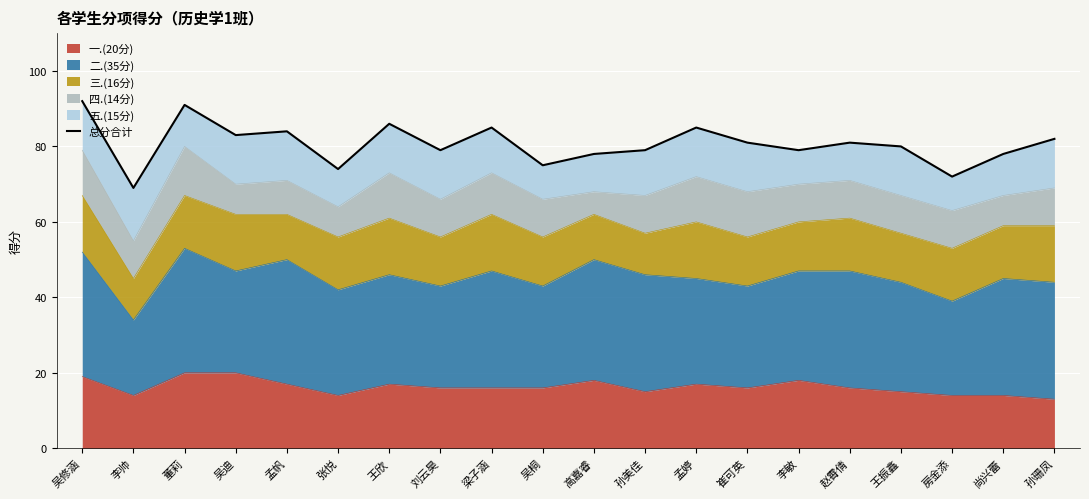

How many points are higher than both their immediate neighbors (excluding endpoints)?

6